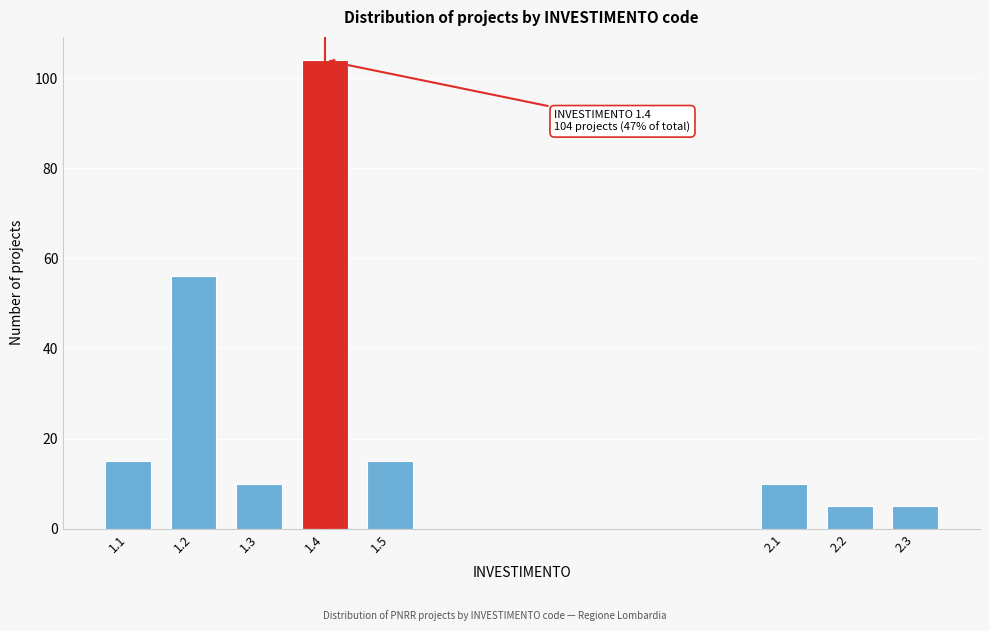

Reading left to right, extract all data points from this chart.

1.1=15	1.2=56	1.3=10	1.4=104	1.5=15	2.1=10	2.2=5	2.3=5